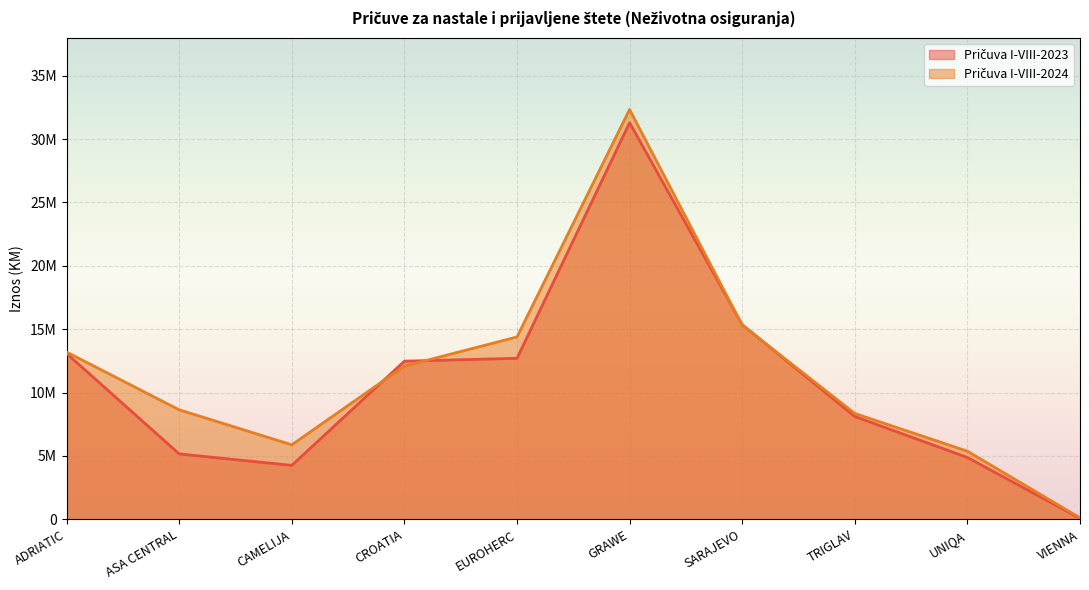

What are all the series names shown in the legend?

Pričuva I-VIII-2023, Pričuva I-VIII-2024